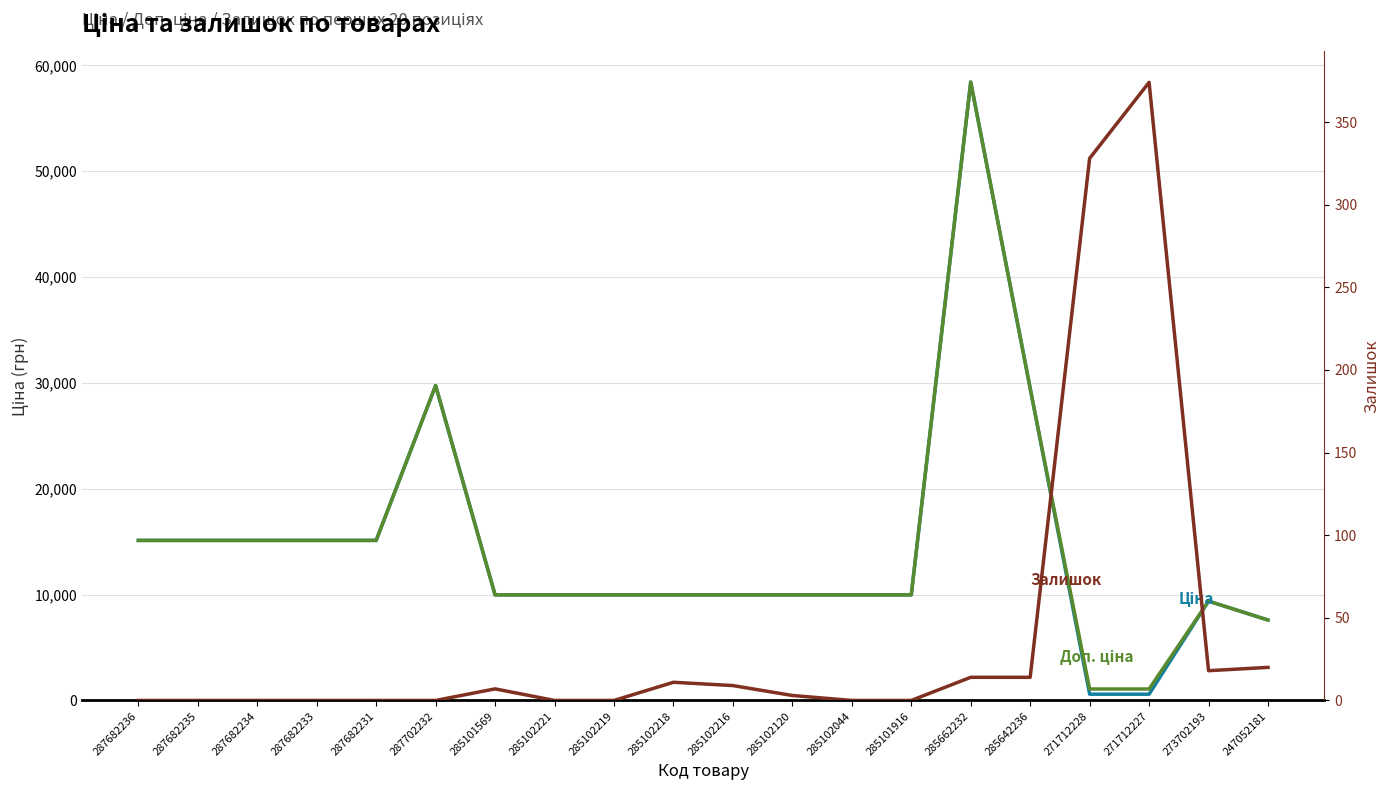

In Доп. ціна, how many points are higher than both neighbors (excluding endpoints)?

3